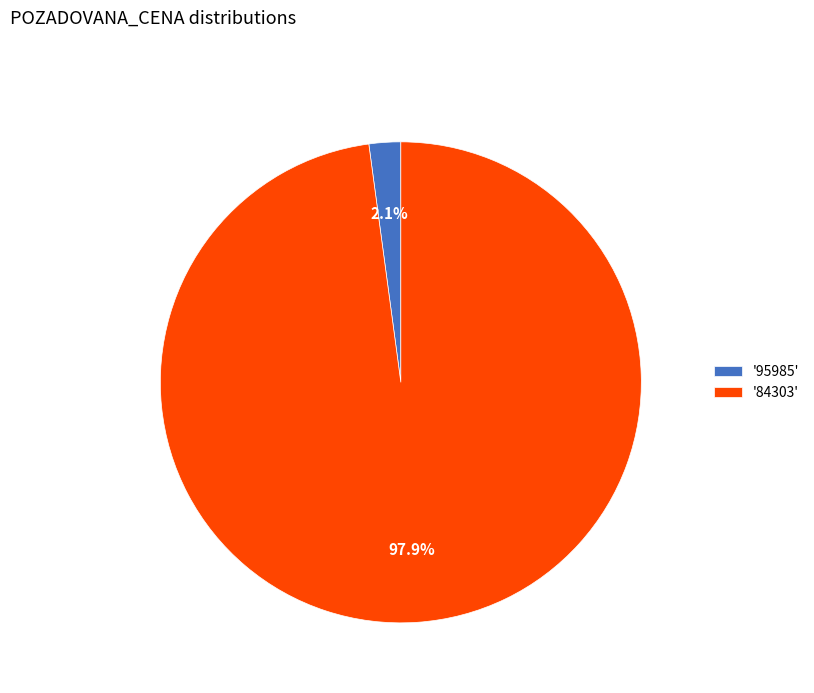

What portion of the pie excludes '84303'?

2.1%